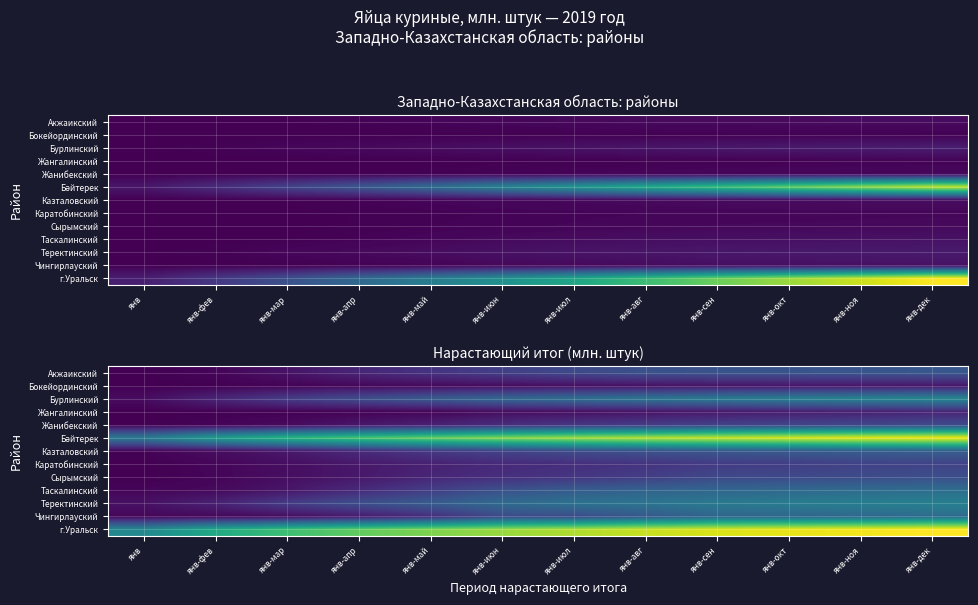

The value of Акжаикский at янв-май is 0.3. True or false?

False